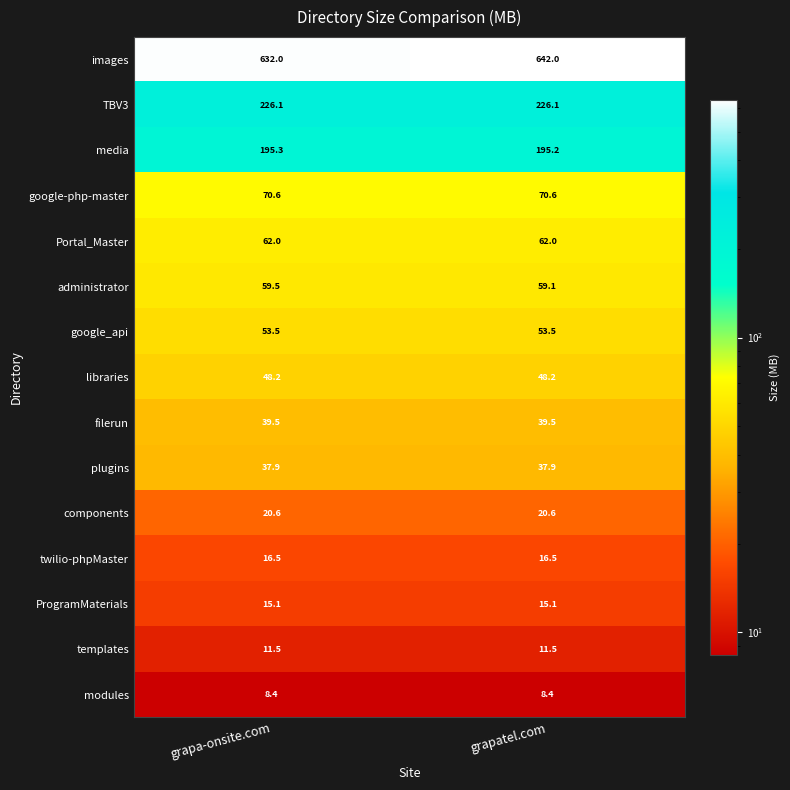

Which series changed the most between grapa-onsite.com and grapatel.com?

images